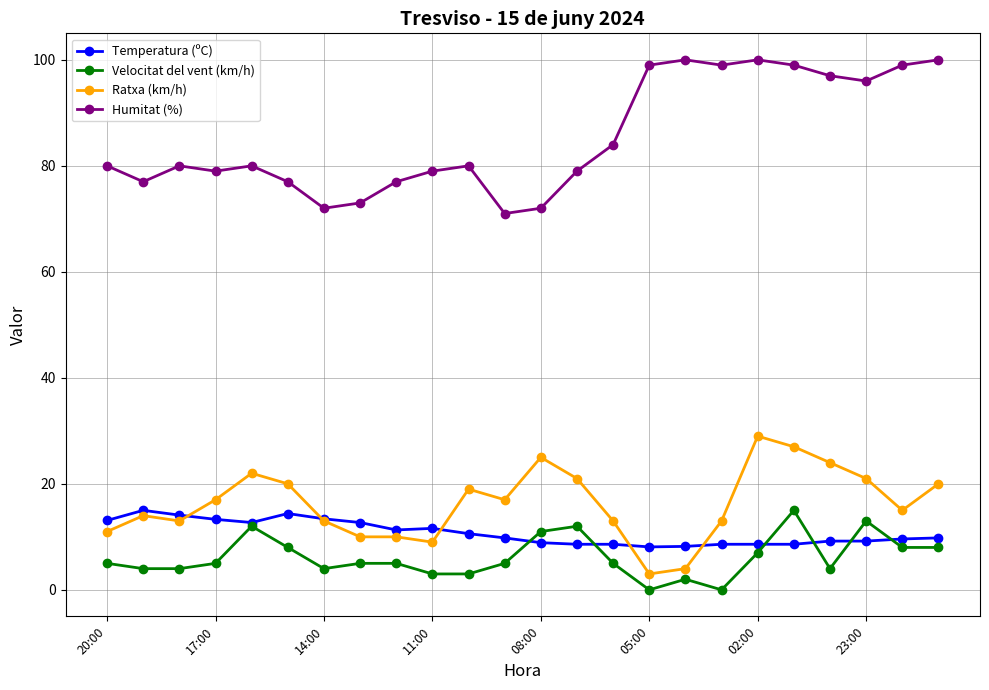

True or false: Temperatura (ºC) has more than 0 points higher than both neighbors.

True